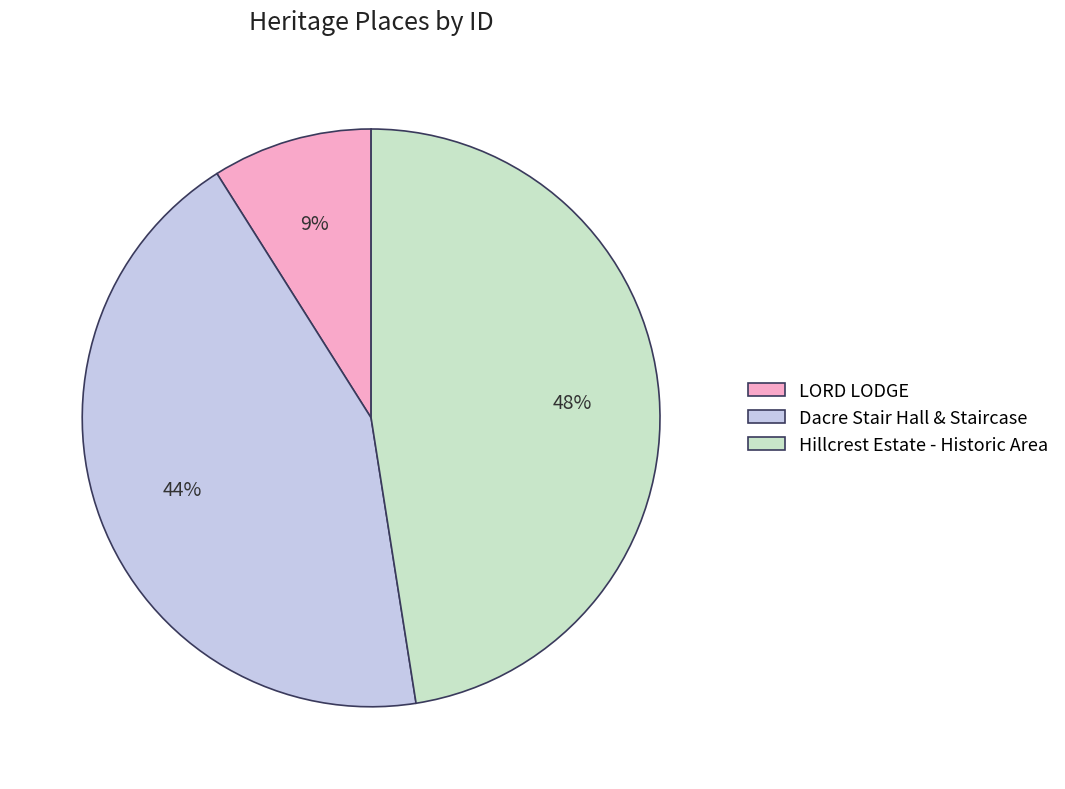

Rank the categories by value from lowest to highest.

LORD LODGE, Dacre Stair Hall & Staircase, Hillcrest Estate - Historic Area